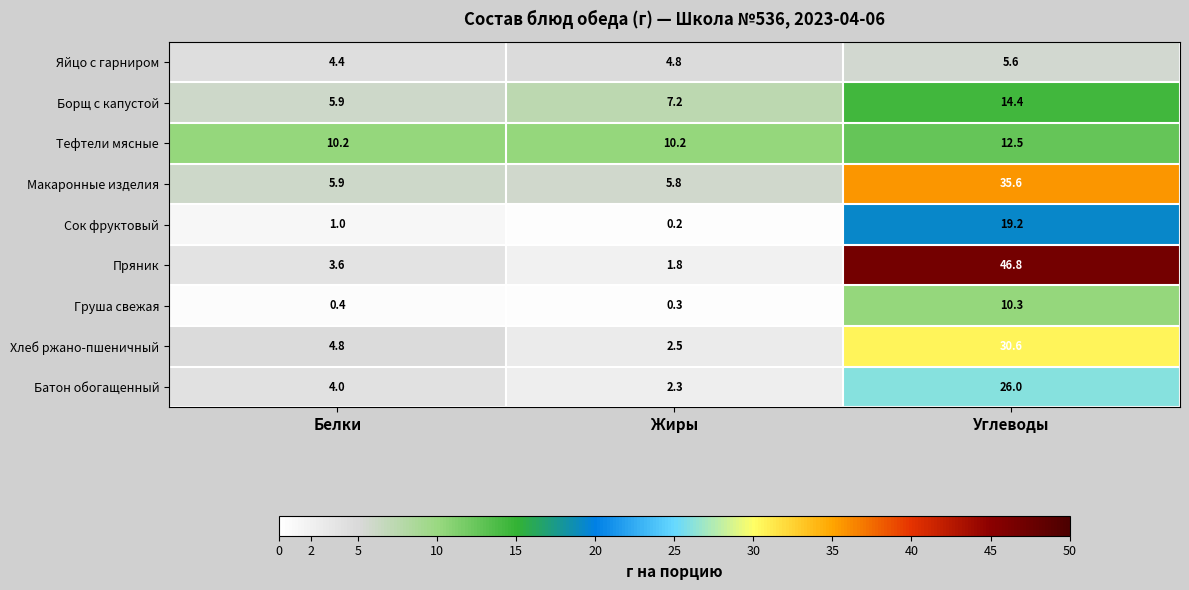

Is it true that Пряник equals 15.3 at Углеводы?

False